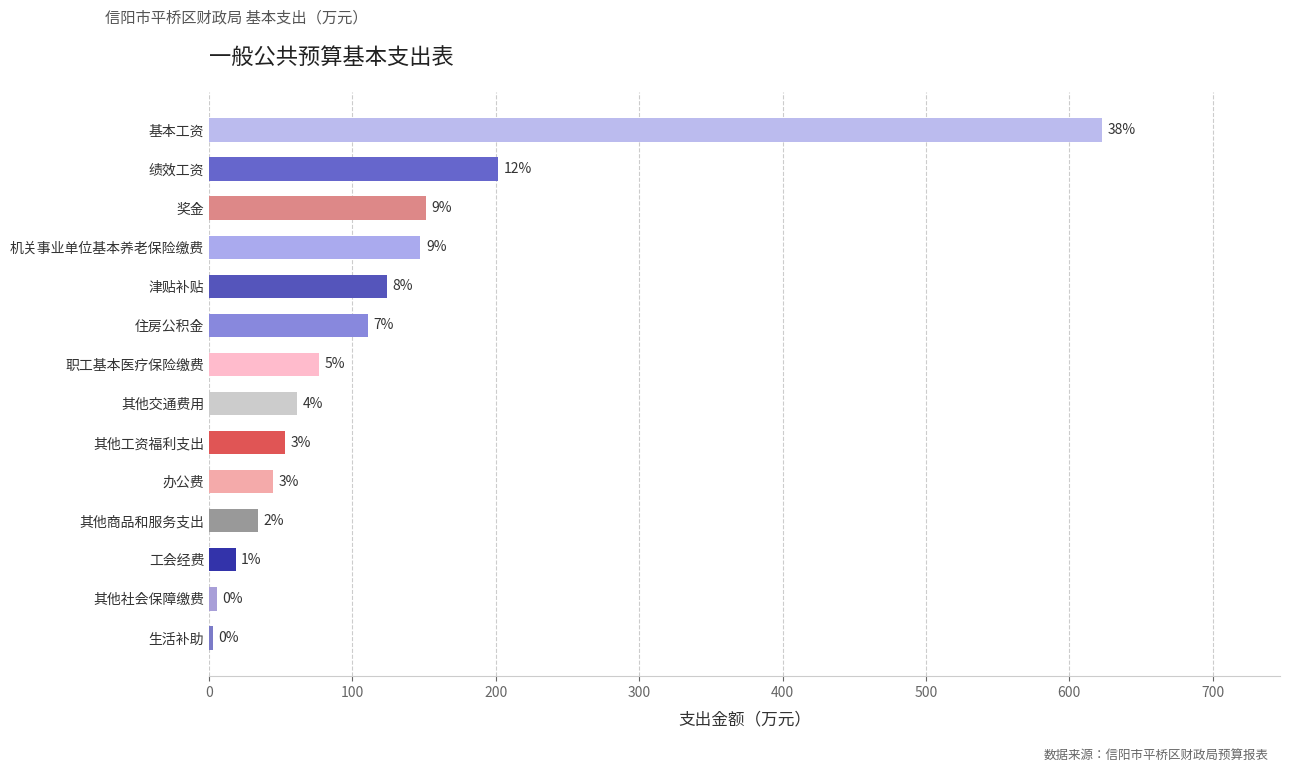

Are the bars horizontal?

Yes